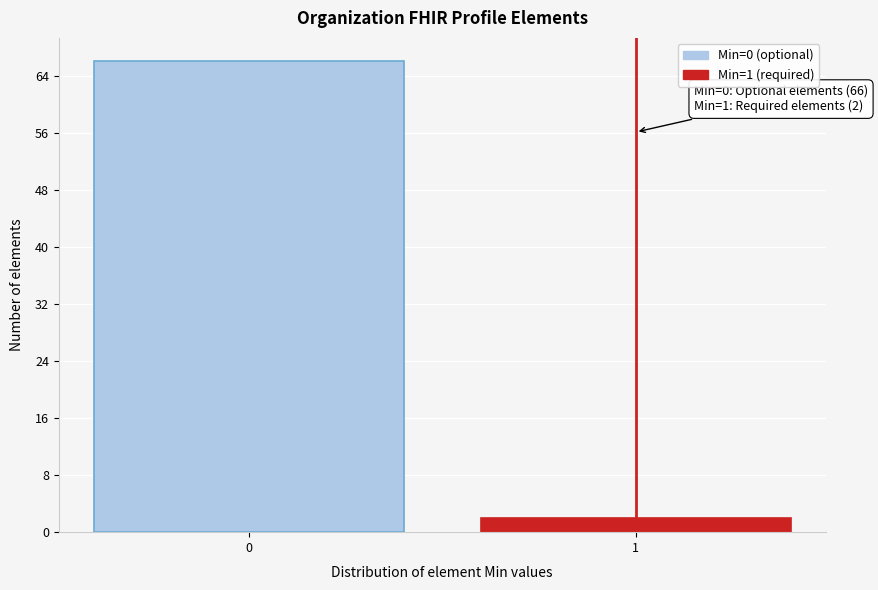

Reading left to right, what are all the values shown in this chart?

66	2